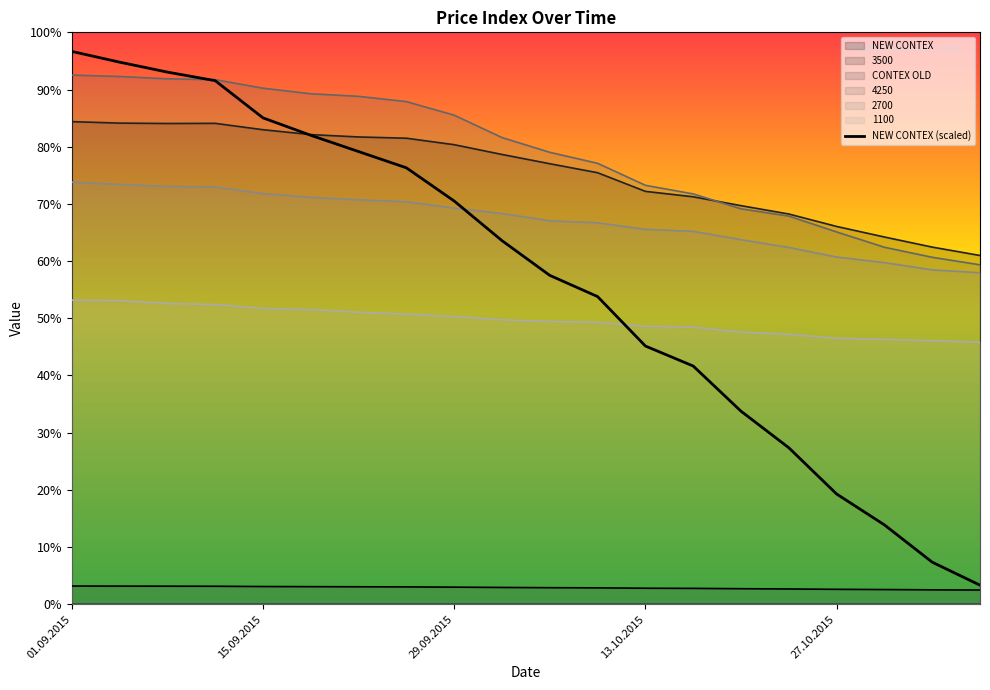

What is the change in value from 7 to 14?

-6383.2